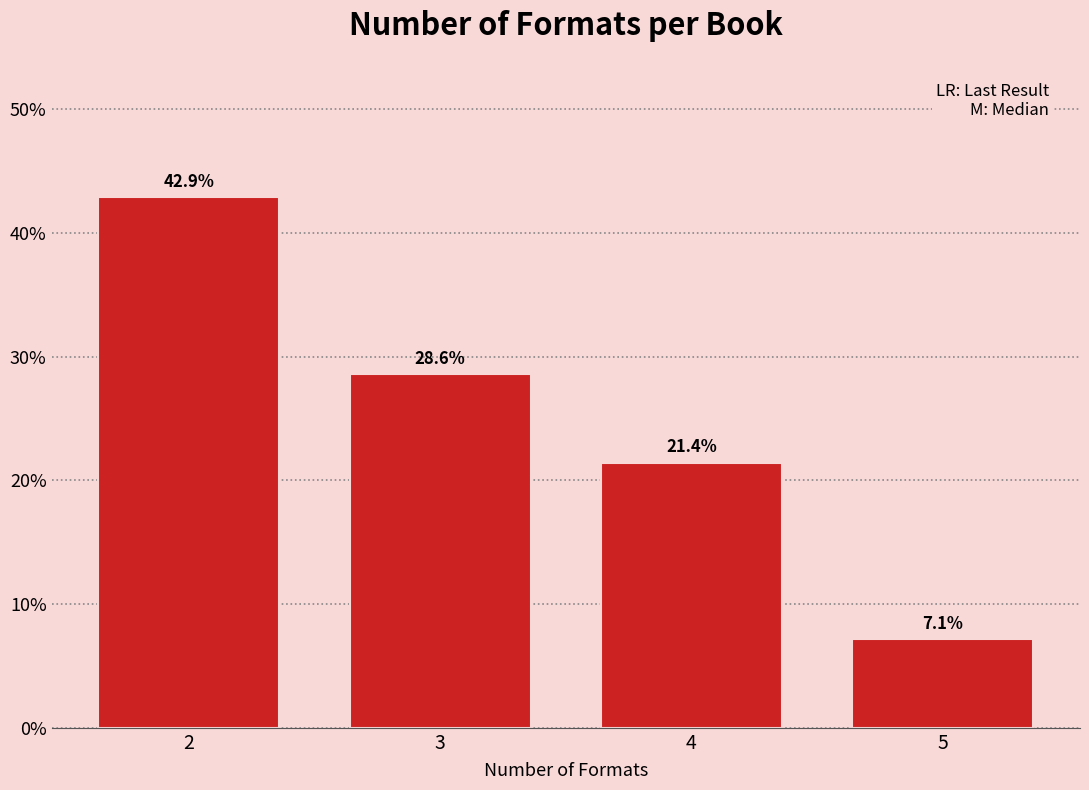

Reading left to right, extract all data points from this chart.

2=42.9	3=28.6	4=21.4	5=7.1